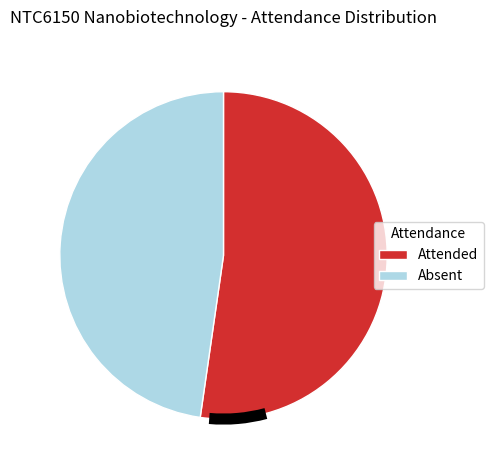

Does any single category account for the majority?

Yes